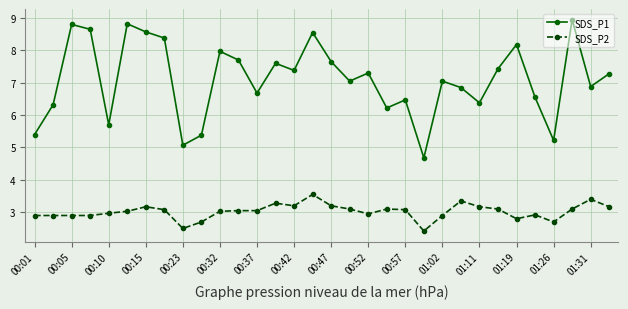

How many data points in SDS_P2 are above 3?

19